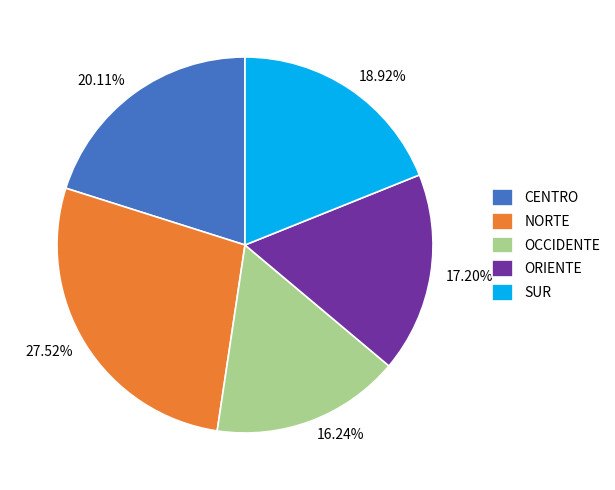

How many segments does this pie chart have?

5